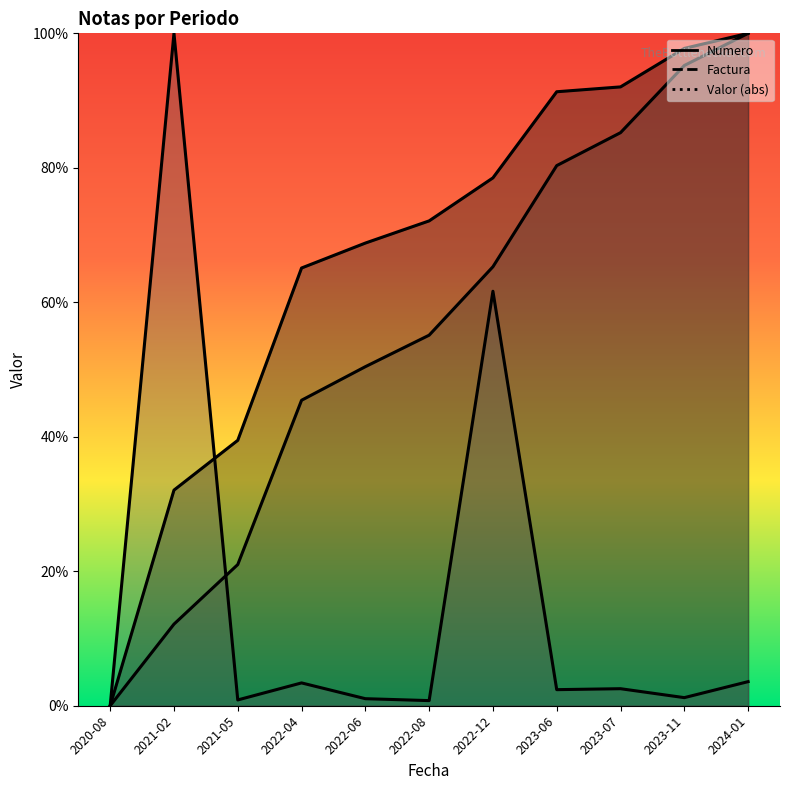

How many values in the Factura series exceed 55?

6